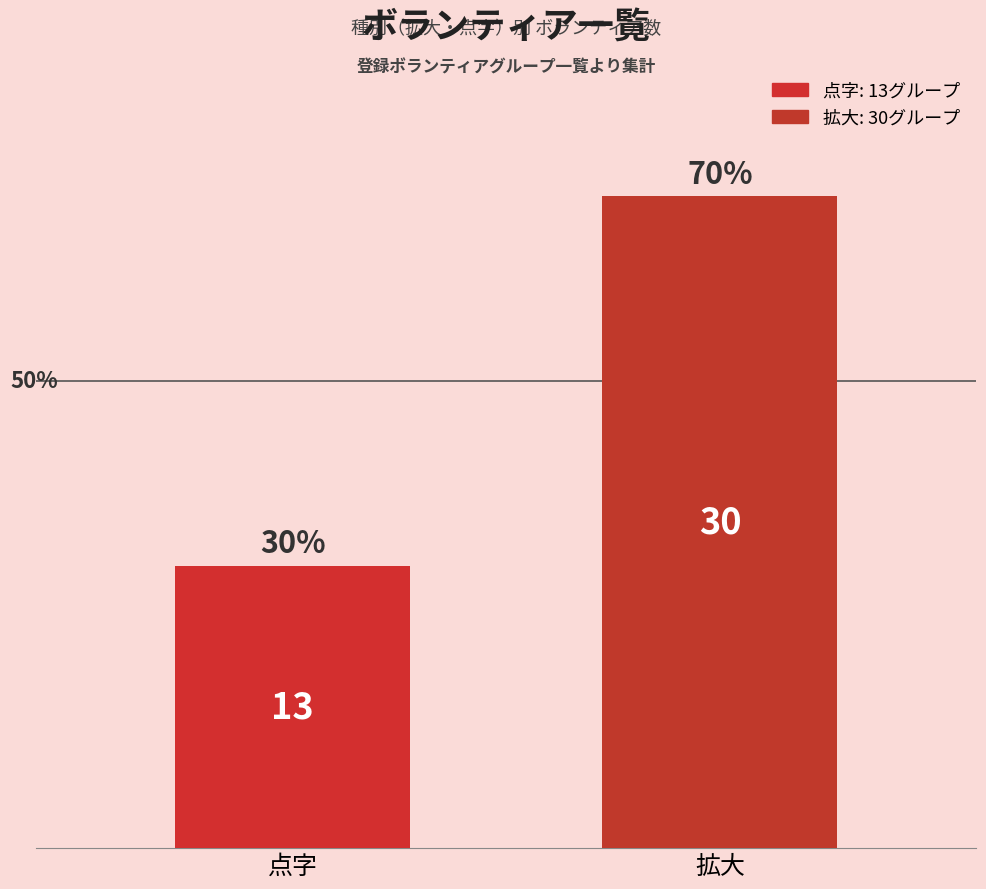

List the labels in order of value, smallest first.

点字, 拡大